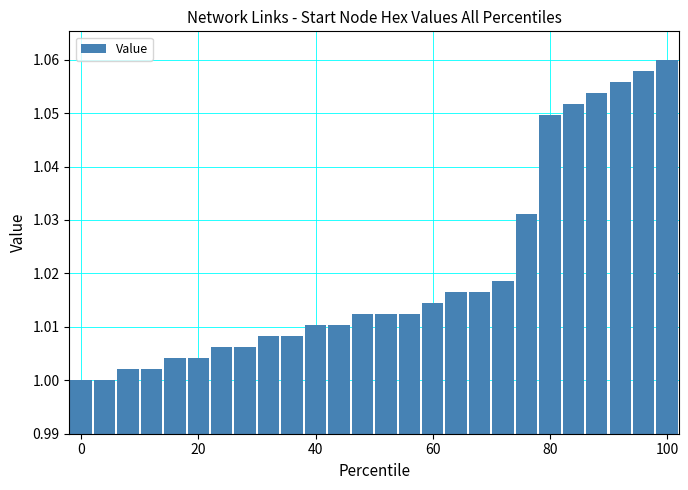

What is the sum of all values?

26.5